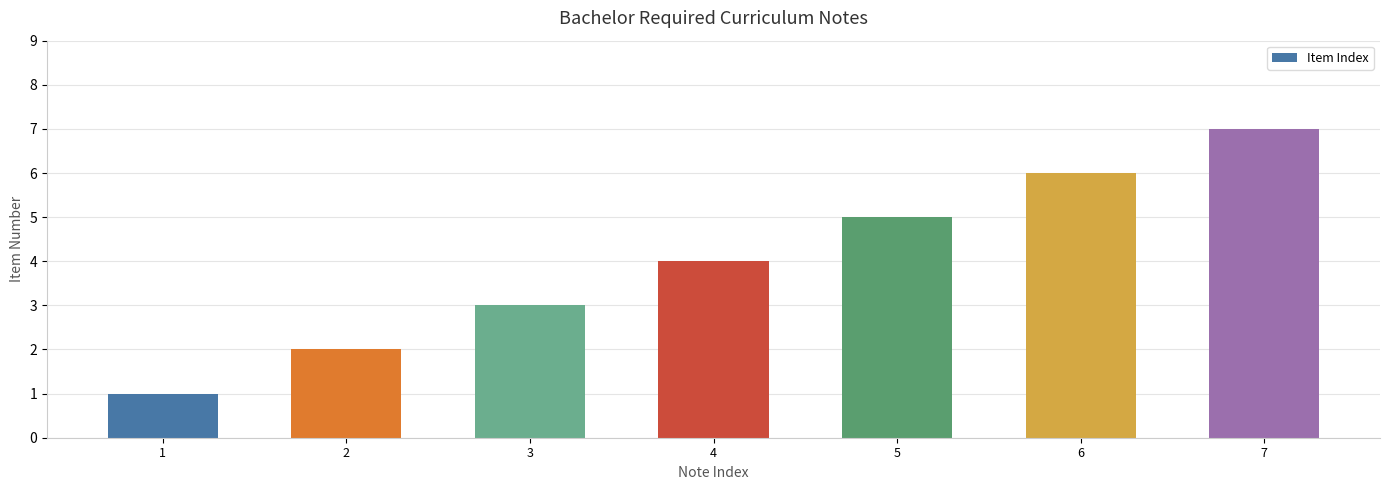

Between 4 and 7, which is larger?

7